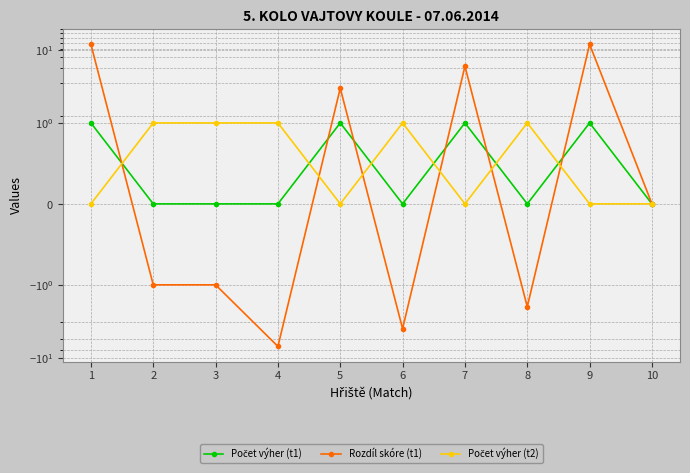

At which label is Počet výher (t2) closest to 0?

1